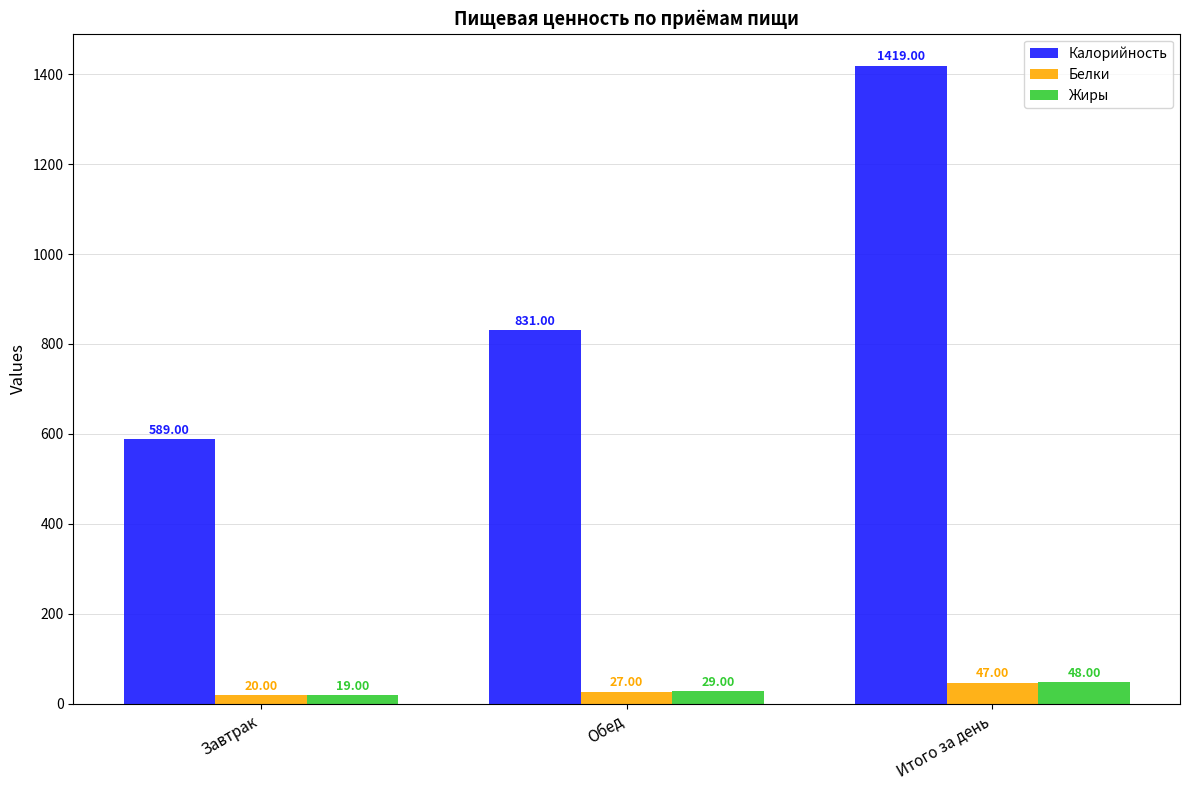

What is the average value of the Калорийность series?

946